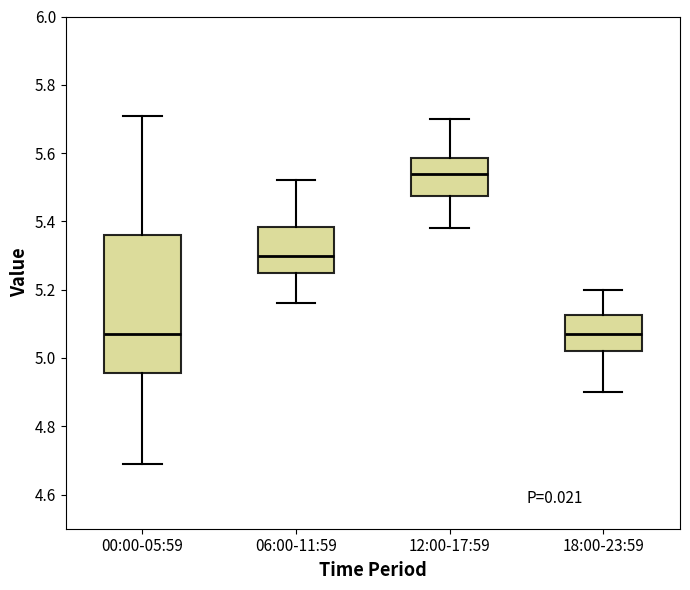

Reading left to right, read every box against the y-axis: the position of its median line, the range the box covers, and the ends of its whiskers. The values are not printed on the chart, so give them approximately, as read against the axis.

00:00-05:59: median 5.08, box 4.96 to 5.36, whiskers 4.70 to 5.72
06:00-11:59: median 5.30, box 5.26 to 5.38, whiskers 5.16 to 5.52
12:00-17:59: median 5.54, box 5.48 to 5.58, whiskers 5.38 to 5.70
18:00-23:59: median 5.08, box 5.02 to 5.12, whiskers 4.90 to 5.20